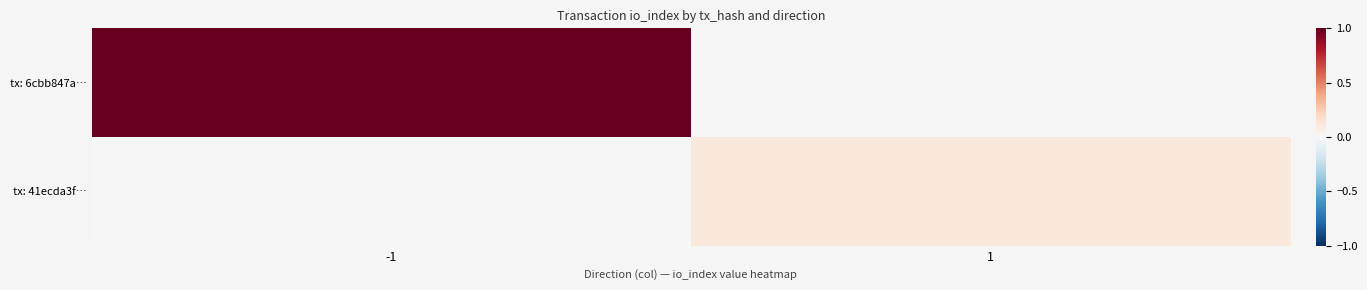

What is the difference between the highest and lowest values at -1?

1.0